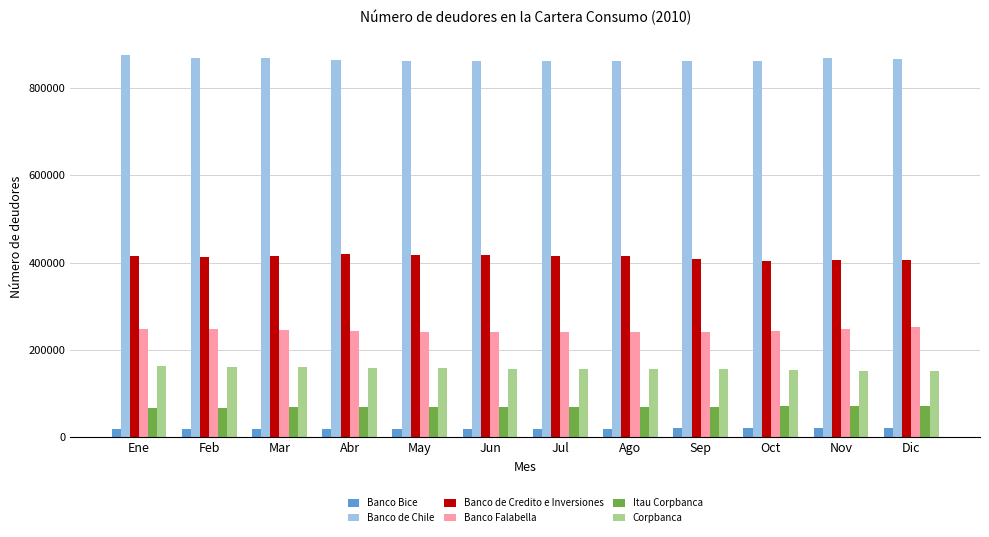

What is the label of the 2nd bar from the left?

Feb